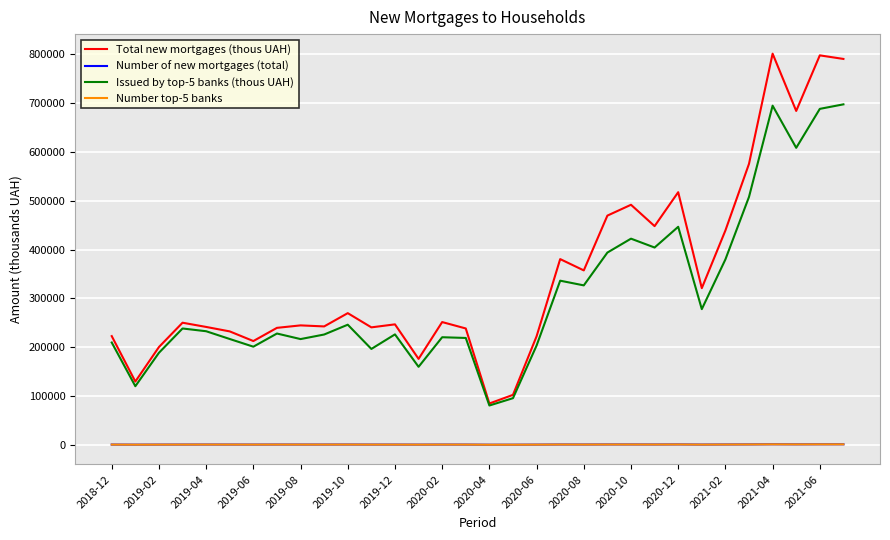

How many values in the Total new mortgages (thous UAH) series exceed 250045?

16